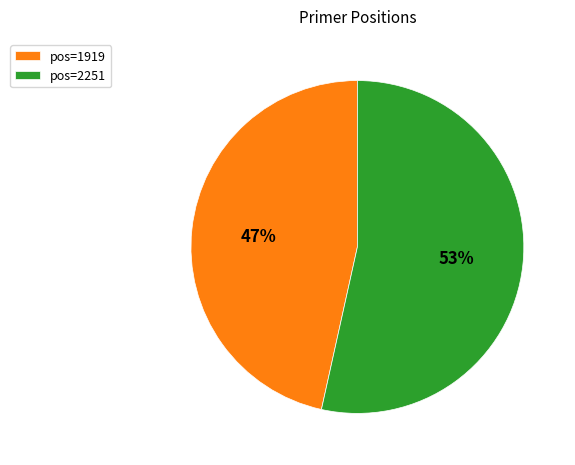

Which category has the smallest portion of the pie?

pos=1919